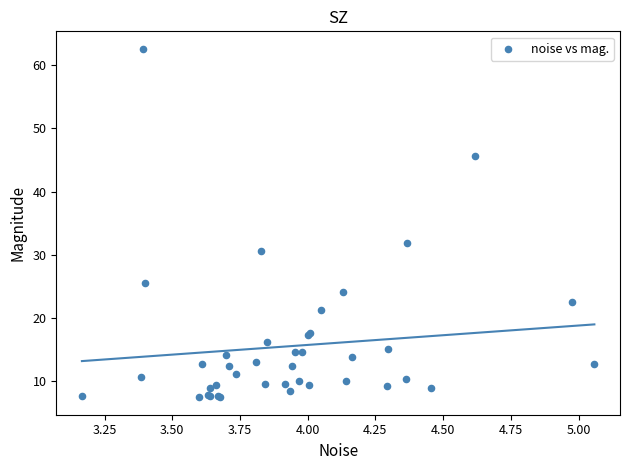

What Y value in the scatter plot is closest to 35?

31.8